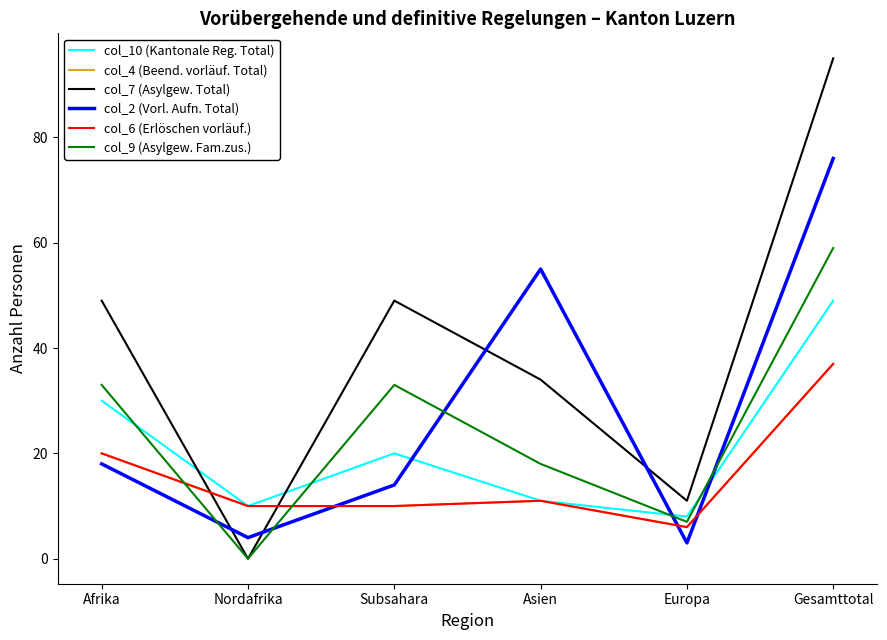

Reading left to right, what are all the values shown in this chart?

col_10 (Kantonale Reg. Total): 30	10	20	11	8	49
col_4 (Beend. vorläuf. Total): 20	10	10	11	6	37
col_7 (Asylgew. Total): 49	0	49	34	11	95
col_2 (Vorl. Aufn. Total): 18	4	14	55	3	76
col_6 (Erlöschen vorläuf.): 20	10	10	11	6	37
col_9 (Asylgew. Fam.zus.): 33	0	33	18	7	59